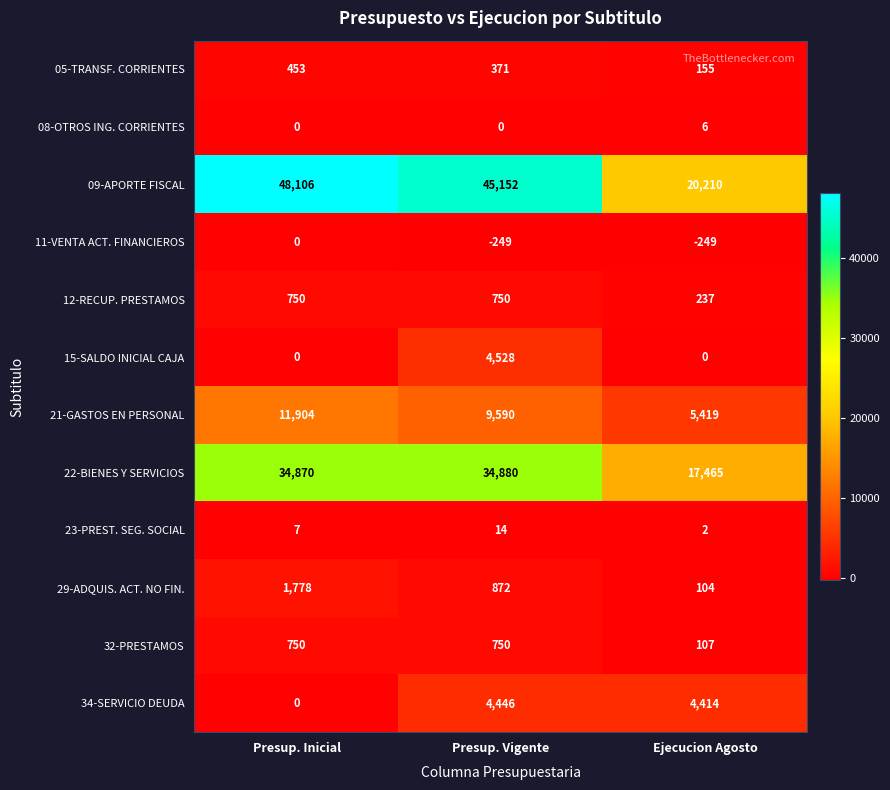

How many distinct data groups are displayed?

12